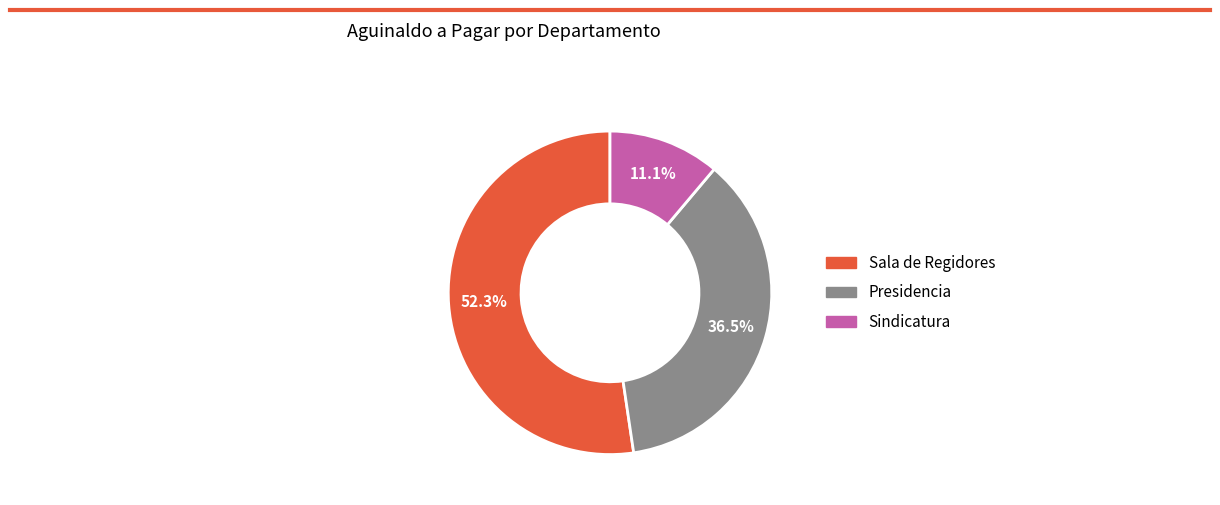

Which category accounts for the majority?

Sala de Regidores